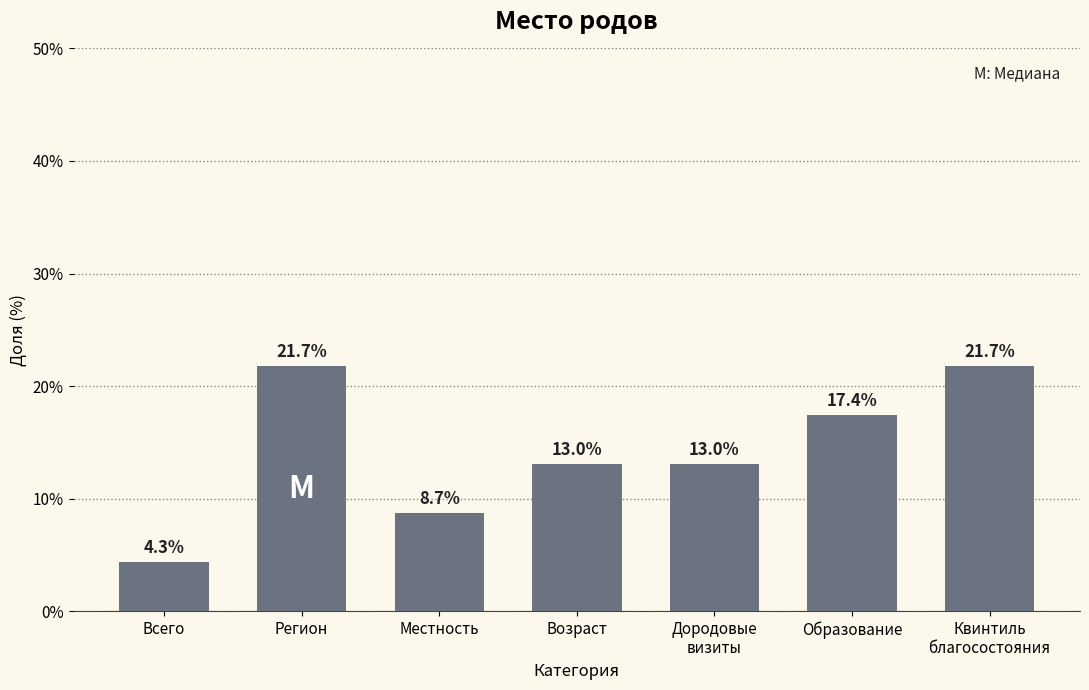

Reading left to right, extract all data points from this chart.

4.3	21.7	8.7	13.0	13.0	17.4	21.7